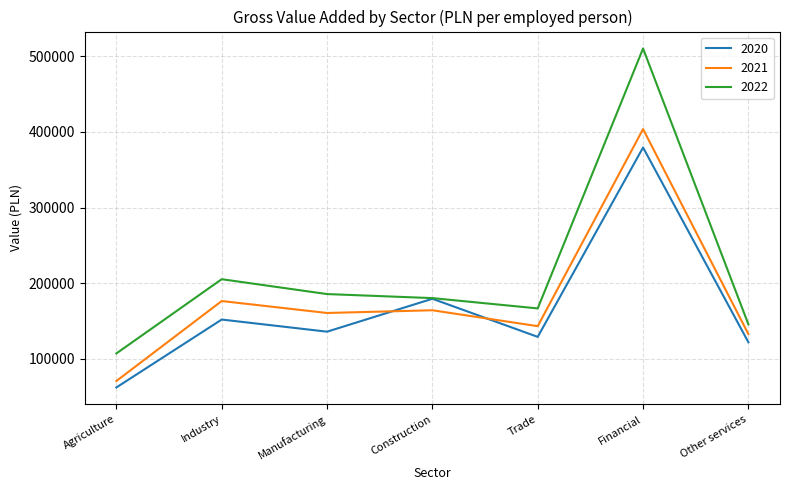

What is the spread (max minus min) of values at Other services?

23673